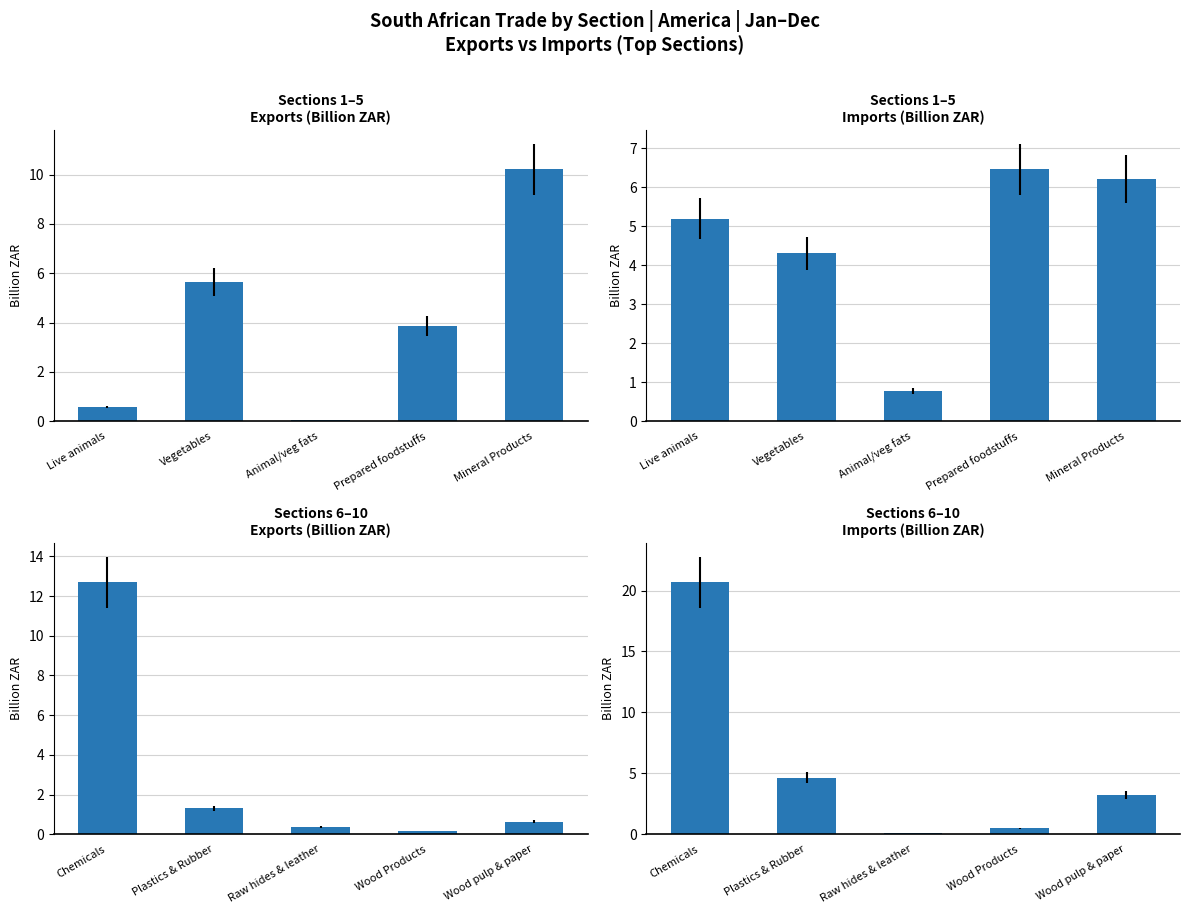

True or false: Sections 6–10
Imports (Billion ZAR) has a value of 0.0 at Raw hides & leather.

False